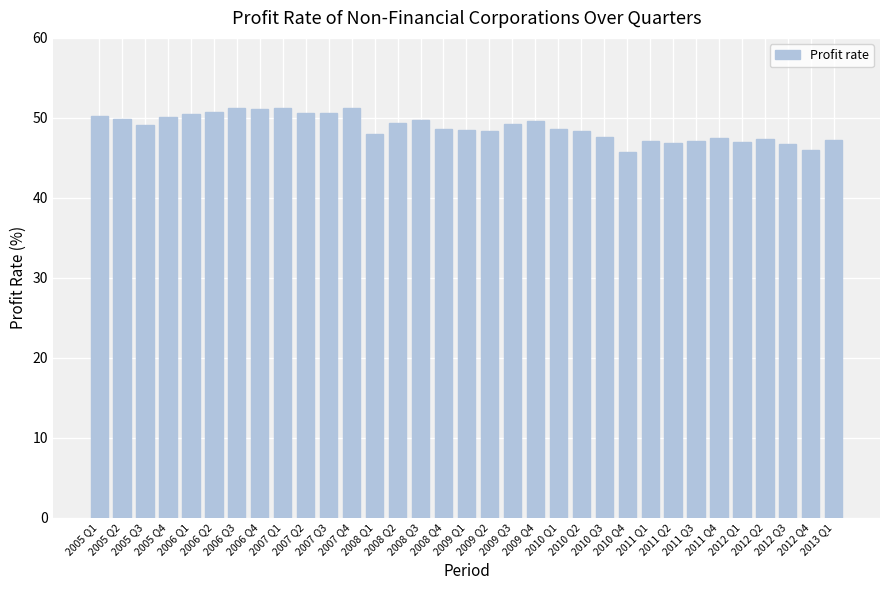

Which has a higher value, 2009 Q3 or 2005 Q1?

2005 Q1